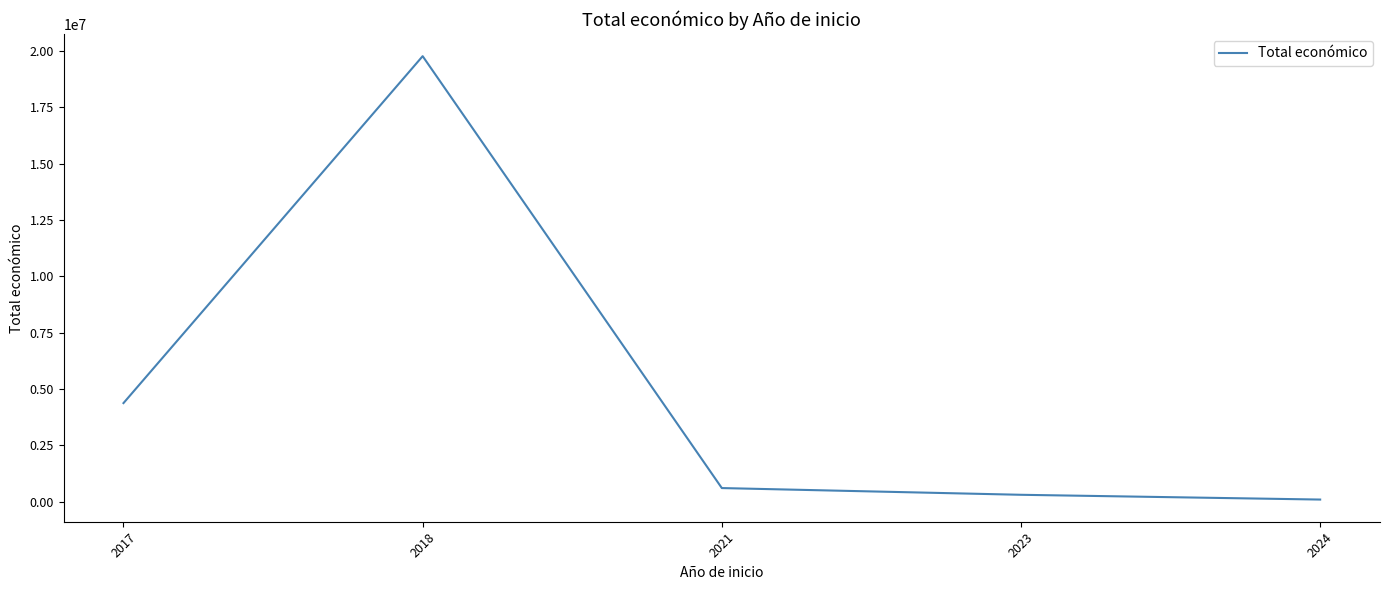

At which category does the data reach its first local peak?

2018